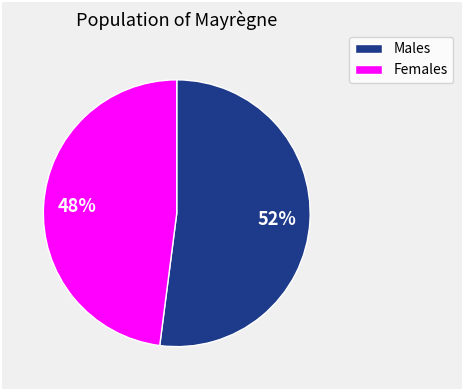

Does any single category account for the majority?

Yes